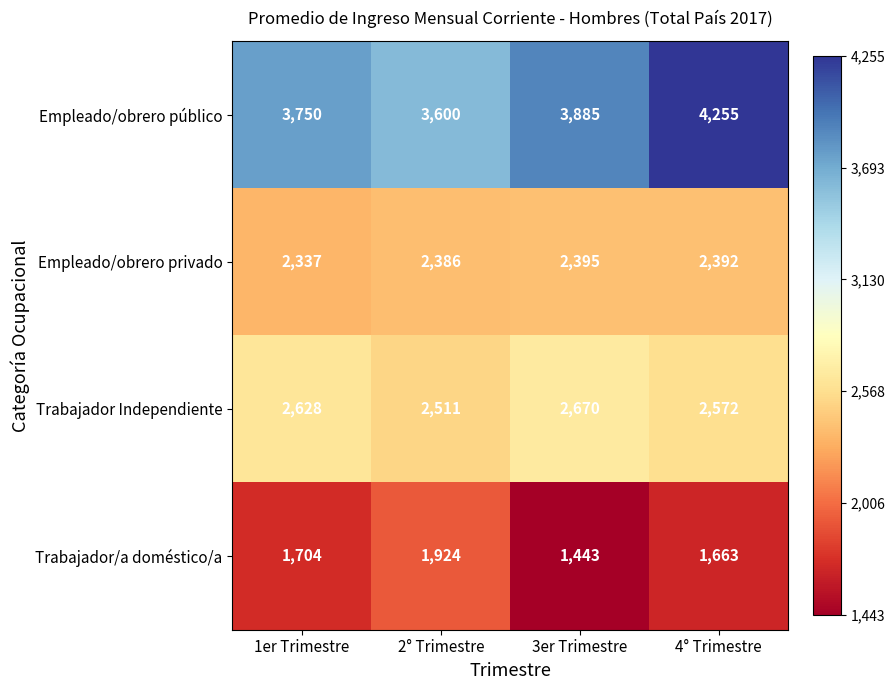

Reading left to right, extract all data points from this chart.

Empleado/obrero público: 1er Trimestre=3750	2° Trimestre=3600	3er Trimestre=3885	4° Trimestre=4255
Empleado/obrero privado: 1er Trimestre=2337	2° Trimestre=2386	3er Trimestre=2395	4° Trimestre=2392
Trabajador Independiente: 1er Trimestre=2628	2° Trimestre=2511	3er Trimestre=2670	4° Trimestre=2572
Trabajador/a doméstico/a: 1er Trimestre=1704	2° Trimestre=1924	3er Trimestre=1443	4° Trimestre=1663